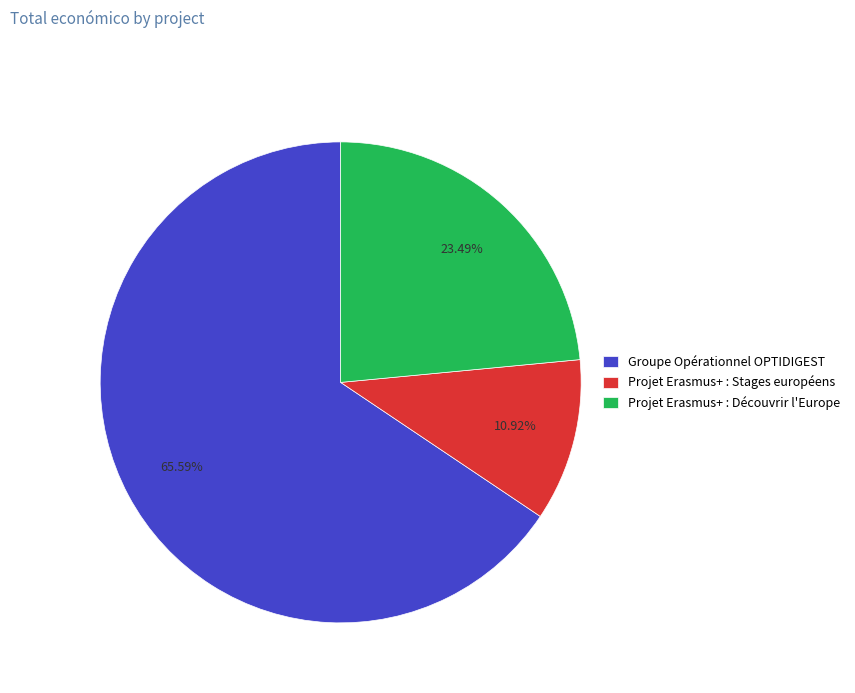

Between Groupe Opérationnel OPTIDIGEST and Projet Erasmus+ : Découvrir l'Europe, which is larger?

Groupe Opérationnel OPTIDIGEST